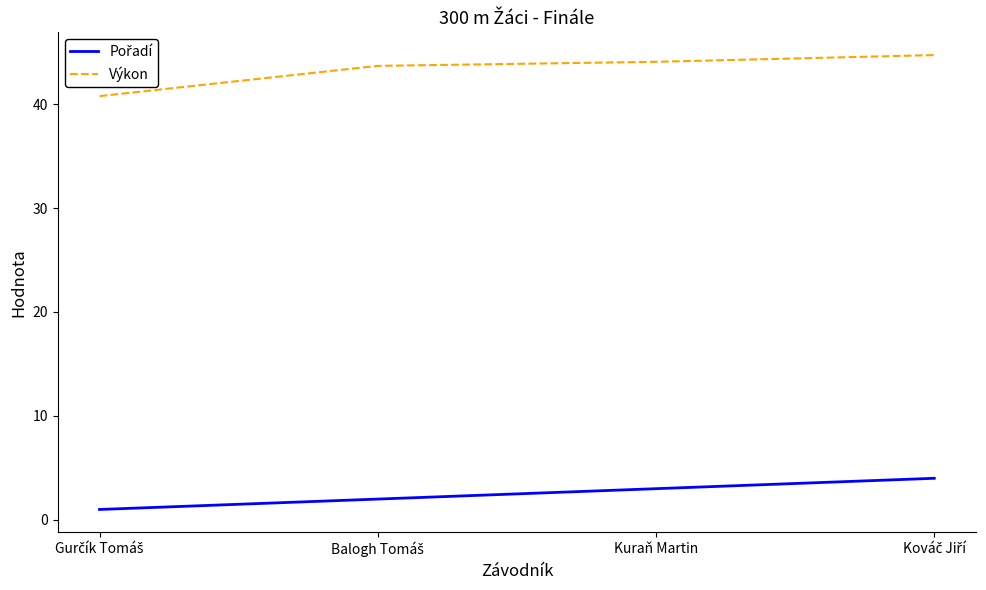

Which series has the widest spread of values?

Výkon